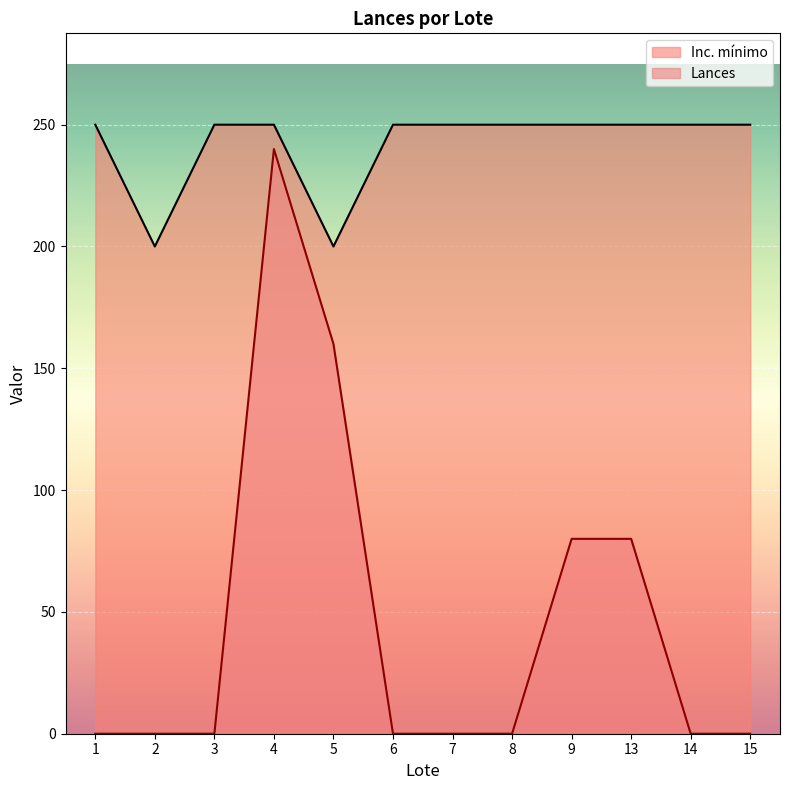

Which series has the widest spread of values?

Lances